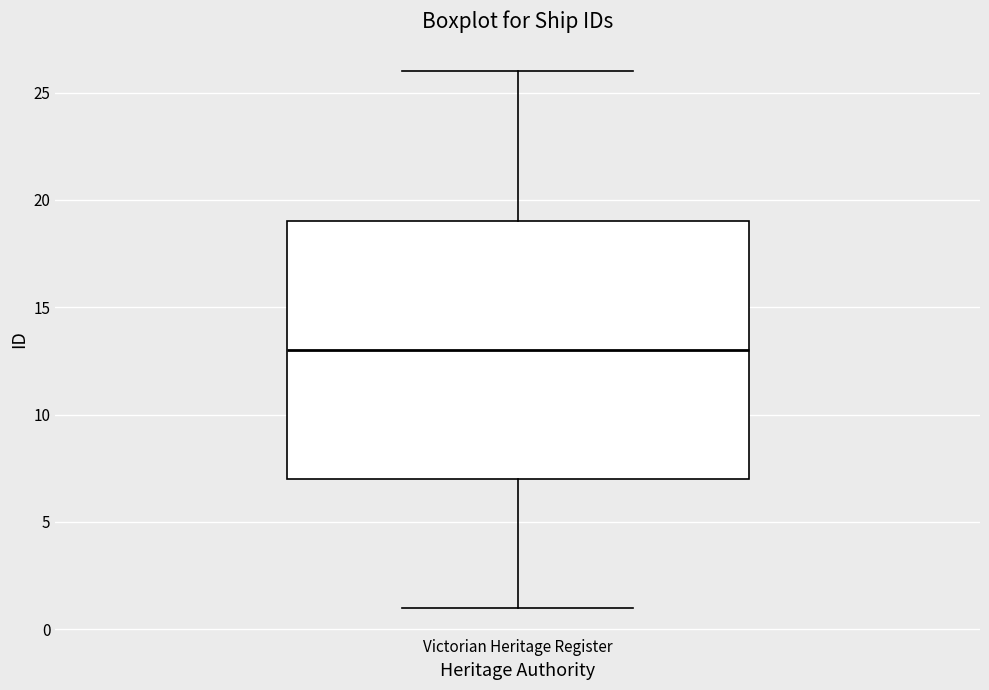

Read this box plot against the y-axis: the position of the median line, the range covered by the box, and the ends of both whiskers. The values are not printed on the chart, so give them approximately, as read against the axis.

median 13, box 7 to 19, whiskers 1 to 26